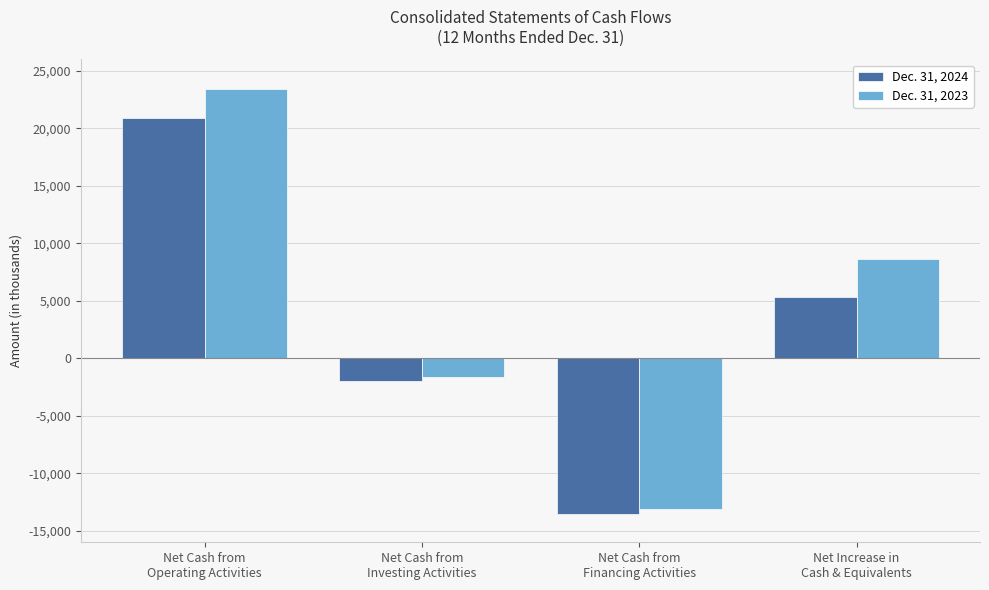

What is the sum of the Dec. 31, 2024 values at Net Cash from
Financing Activities and Net Cash from
Operating Activities?

7330